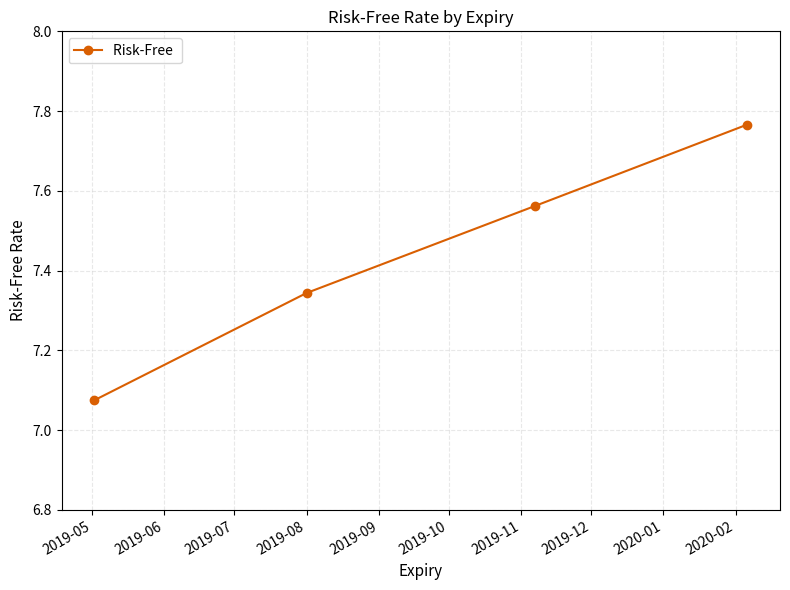

How many categories are shown in the chart?

4